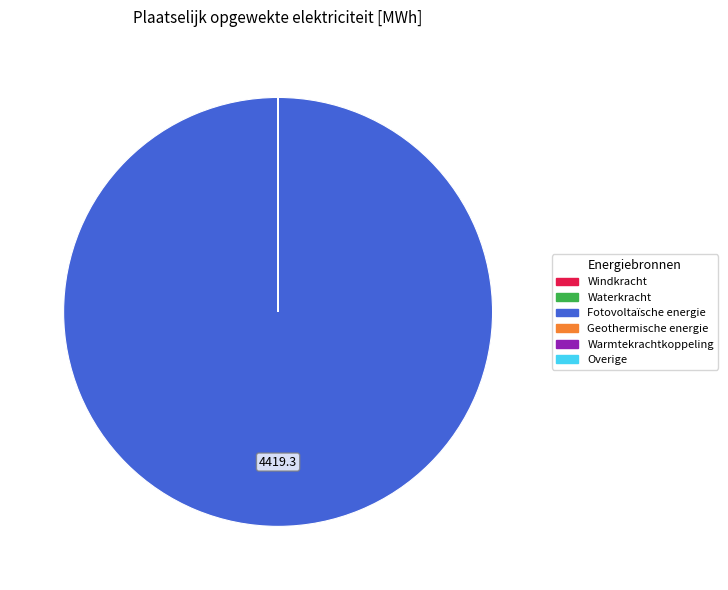

Which slice is the largest?

Fotovoltaïsche energie